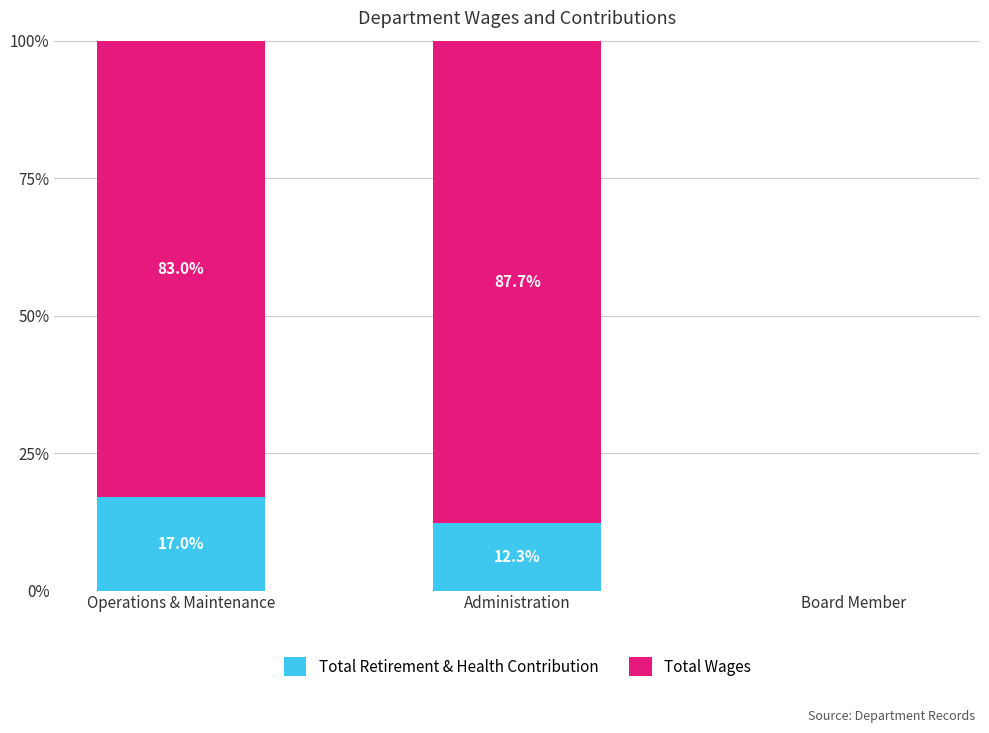

What are all the series names shown in the legend?

Total Retirement & Health Contribution, Total Wages